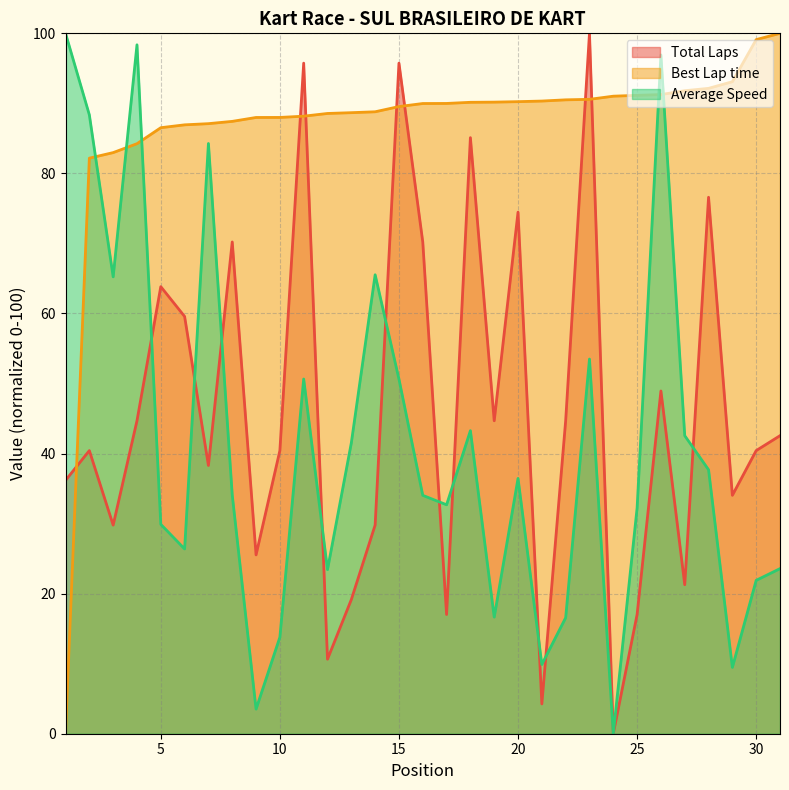

What is the greatest value displayed?

100.0